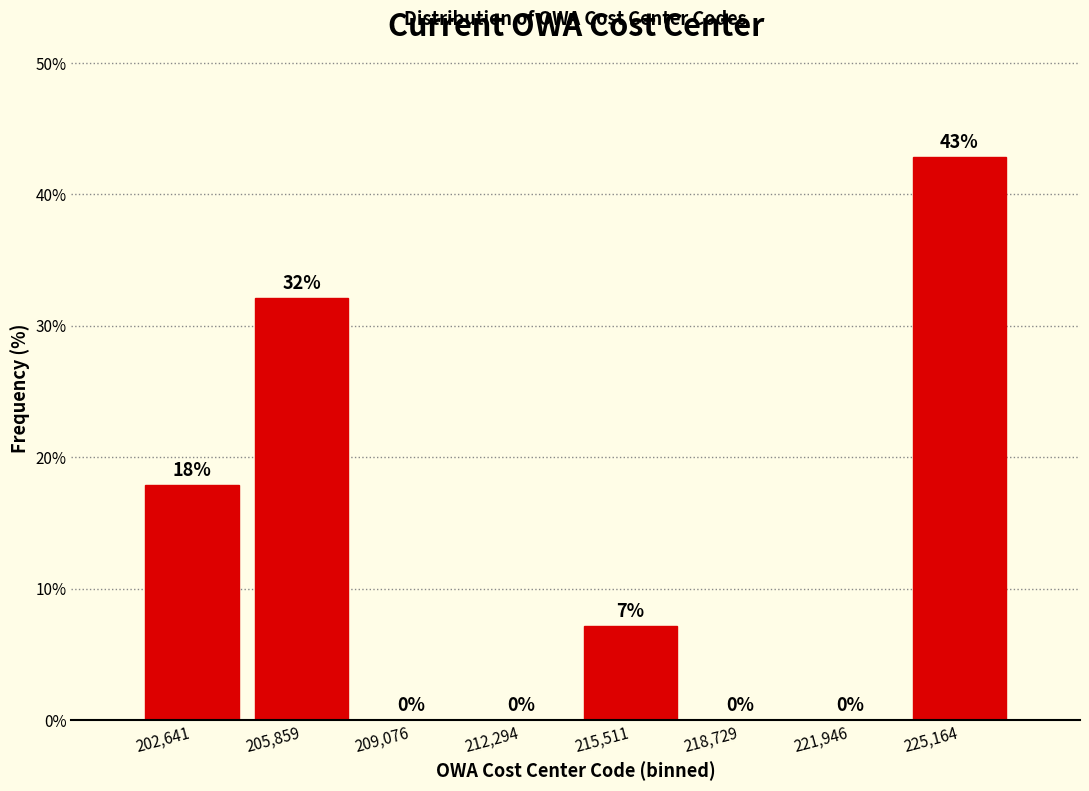

Which range on the x-axis has the tallest bar?

223500 to 227000